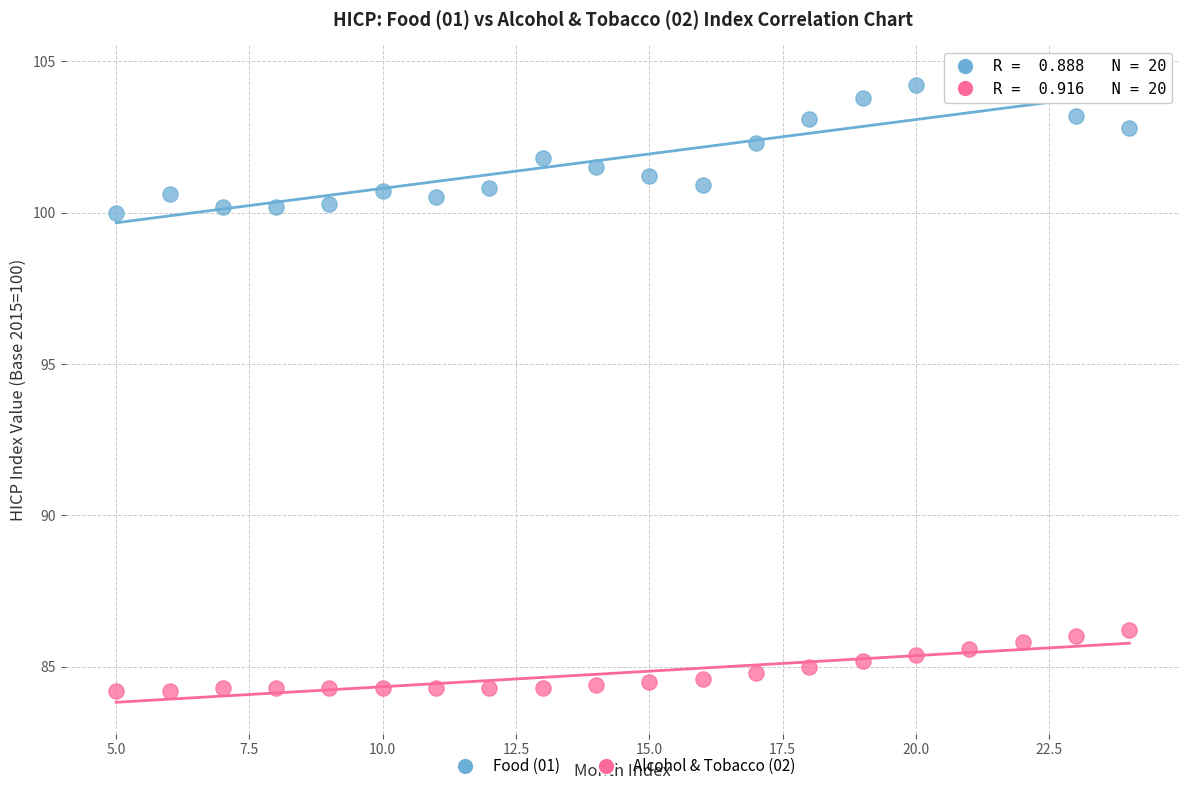

Which series contains the lowest Y value?

Alcohol & Tobacco (02)